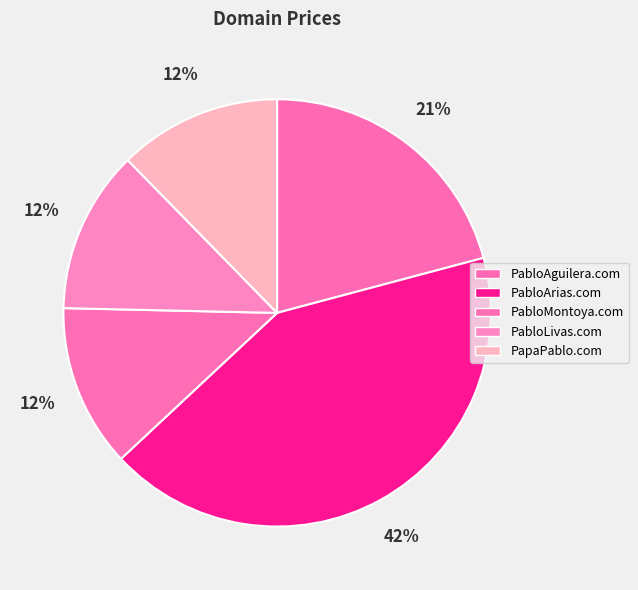

To the nearest percent, what is the combined percentage of PabloArias.com and PapaPablo.com?

55%